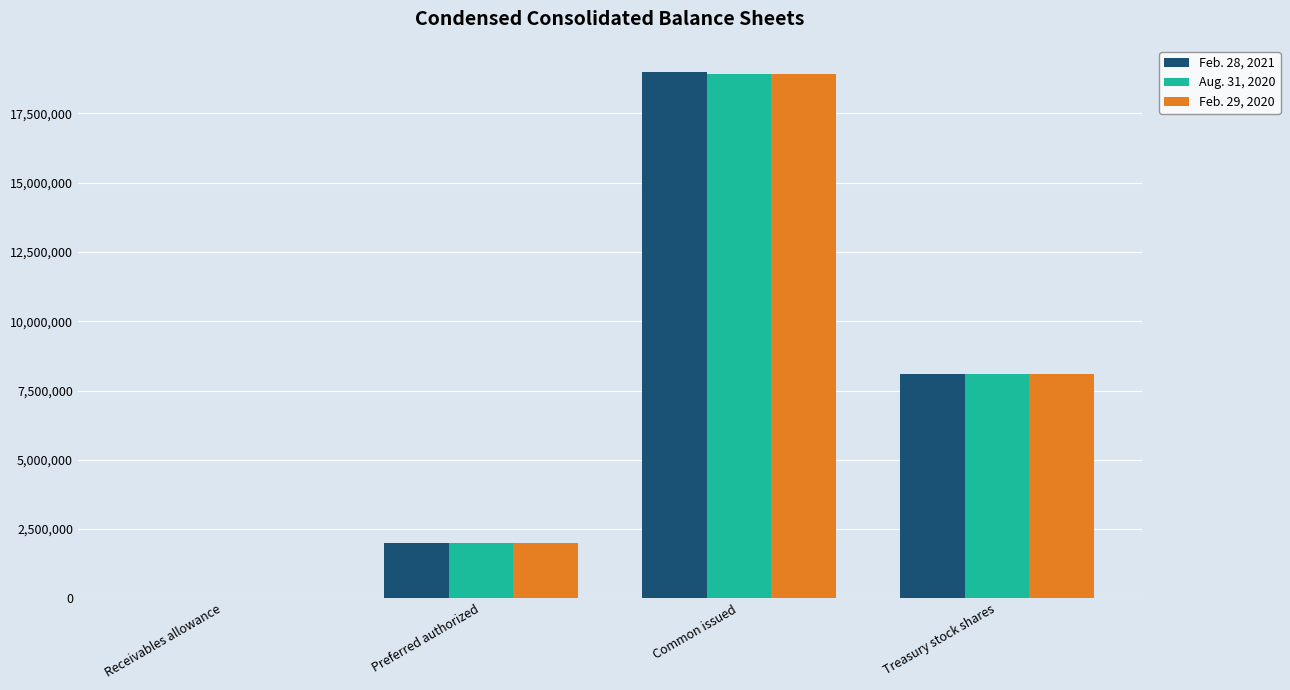

Which category has the highest value in the Aug. 31, 2020 series?

Common issued